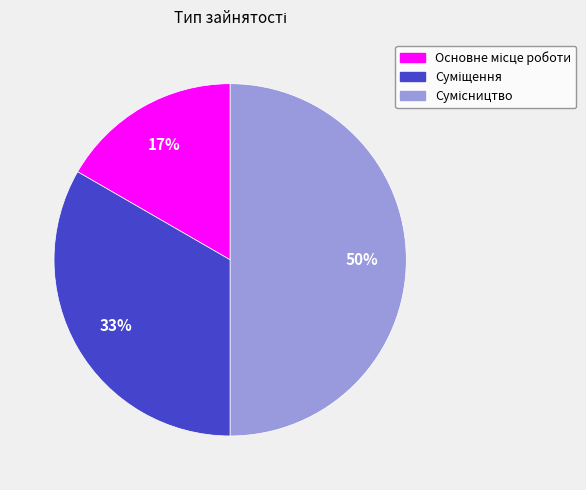

To the nearest percent, what is the difference between the largest and smallest slice percentages?

33%